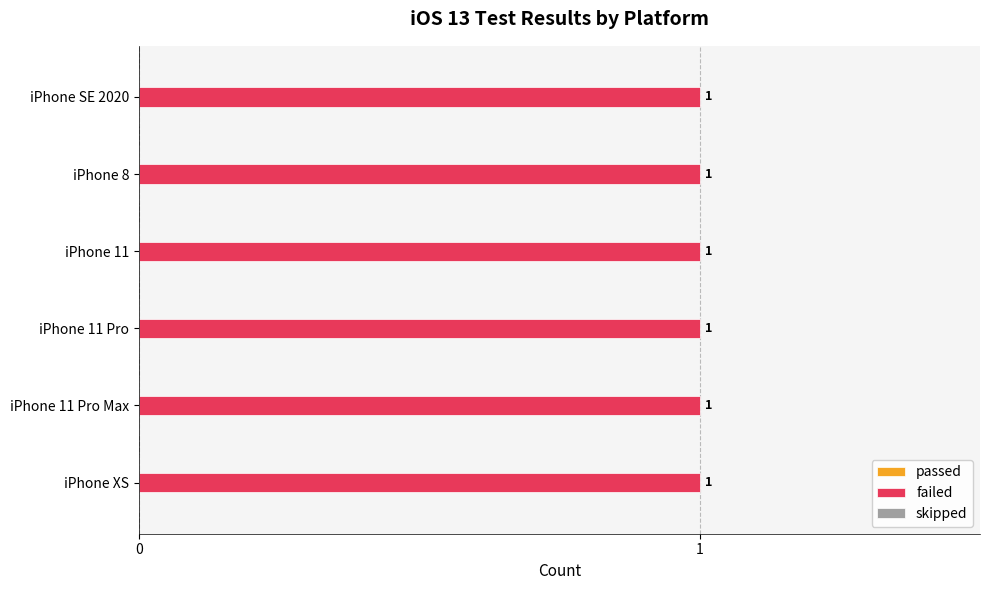

At which category is the sum across all series the highest?

ios_13_iPhone XS_iphone